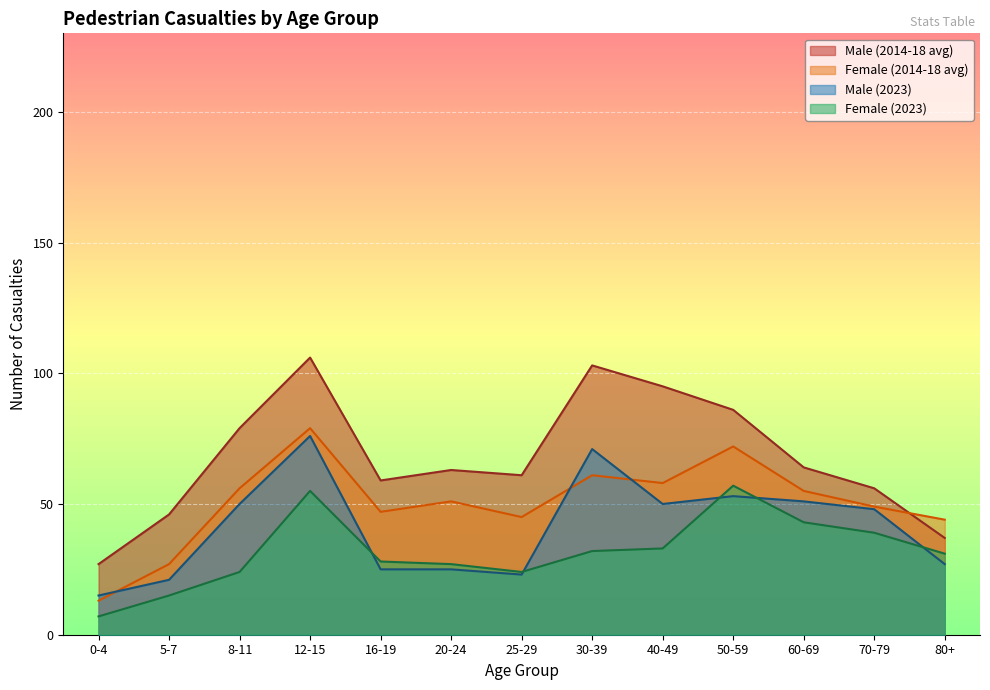

True or false: Female (2014-18 avg) has a value of 58 at 40-49.

True